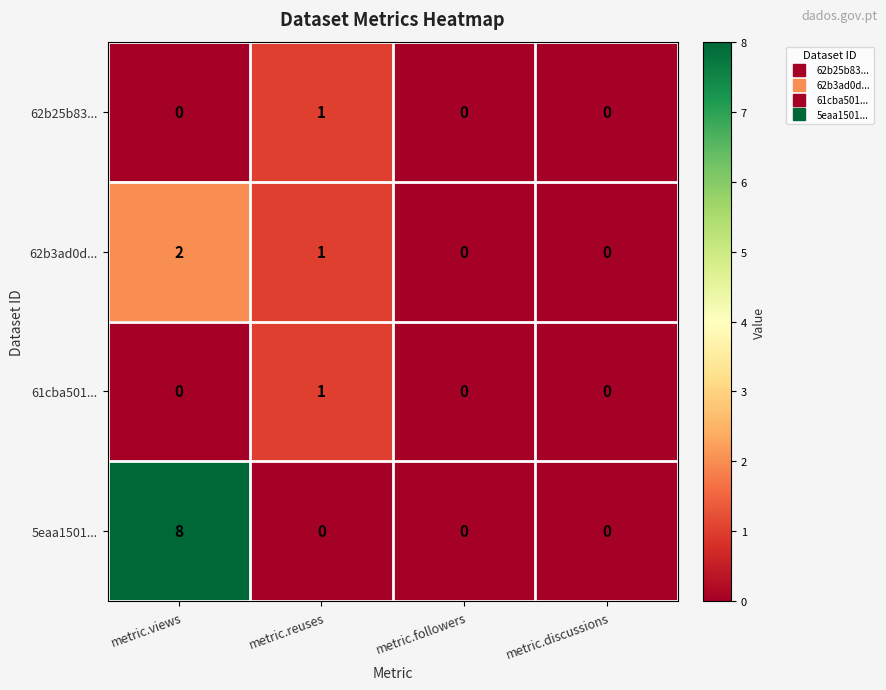

True or false: 62b3ad0d... has a value of 0 at metric.followers.

True